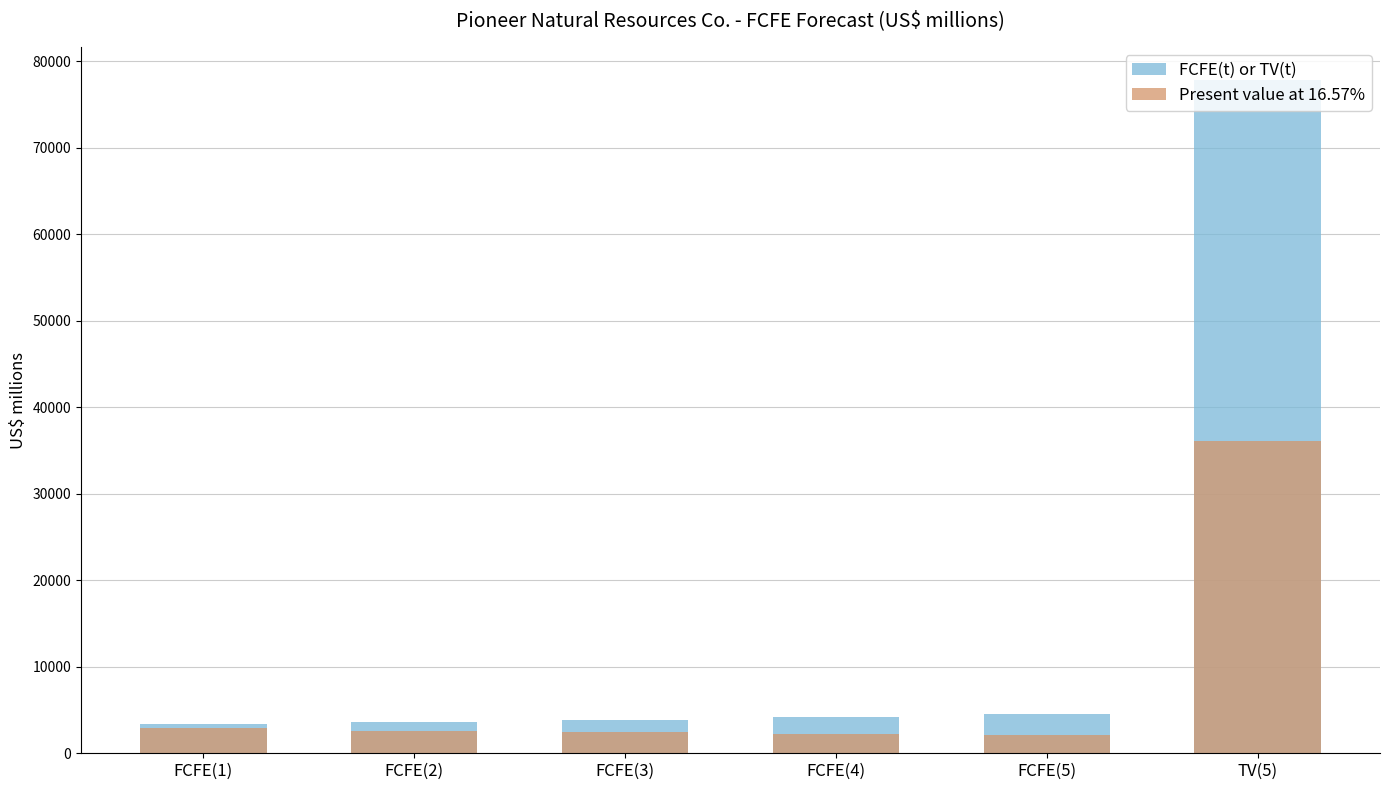

What is the sum of the Present value at 16.57% values at FCFE(5) and FCFE(3)?

4546